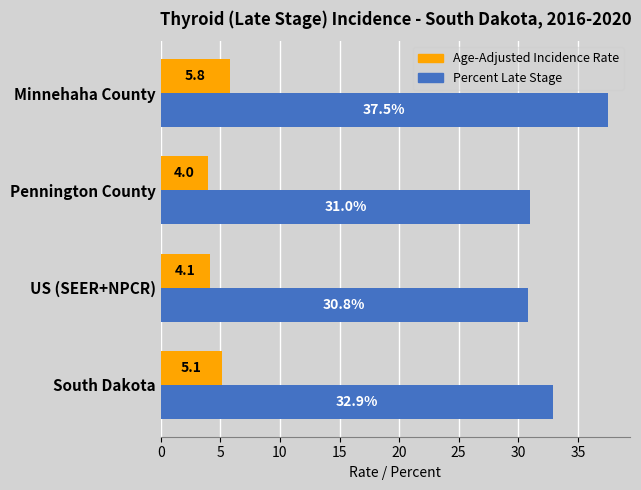

How many values in the Age-Adjusted Incidence Rate series exceed 5?

2